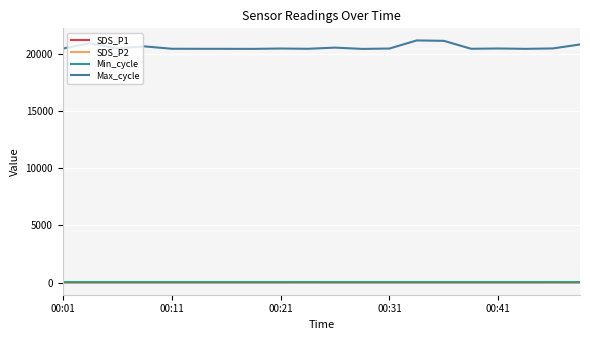

Which series has the largest range (max minus min)?

Max_cycle